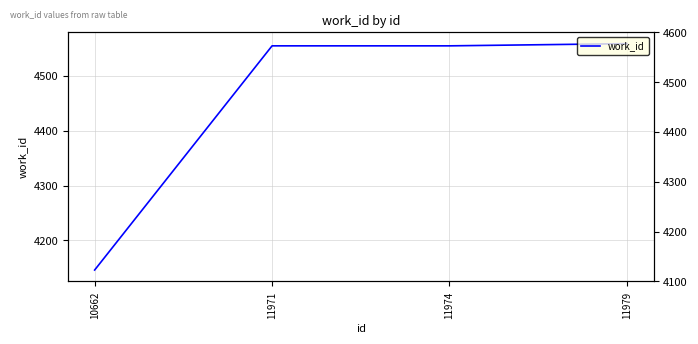

True or false: there are more than 1 points higher than both neighbors.

False